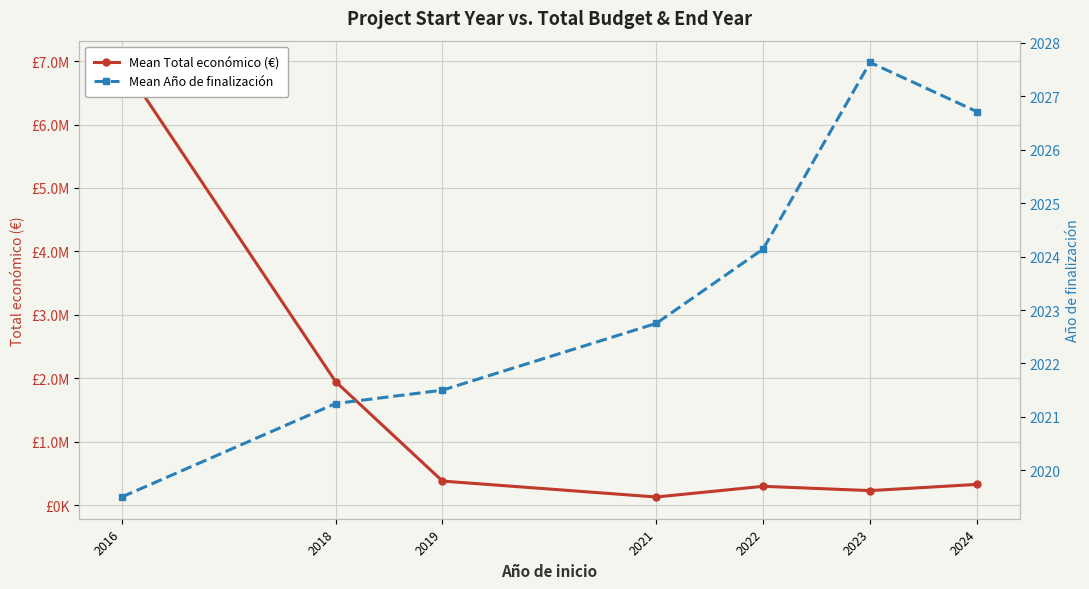

Is this an area chart (filled region under the line)?

No